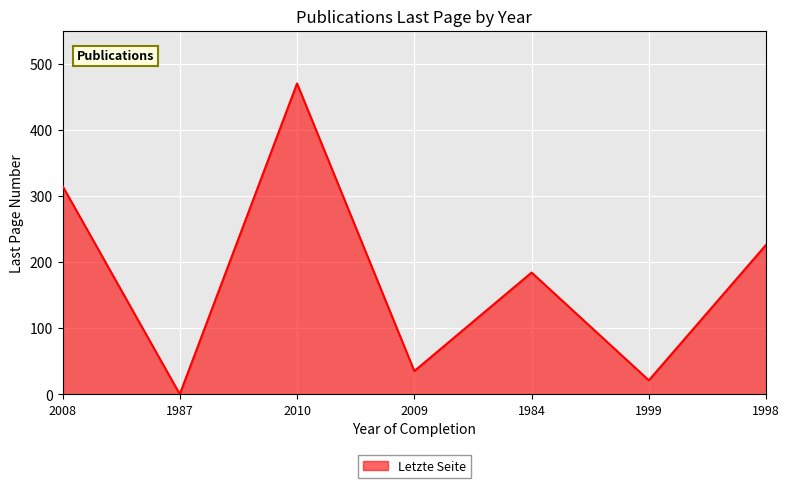

At which label is the value closest to 235?

1998